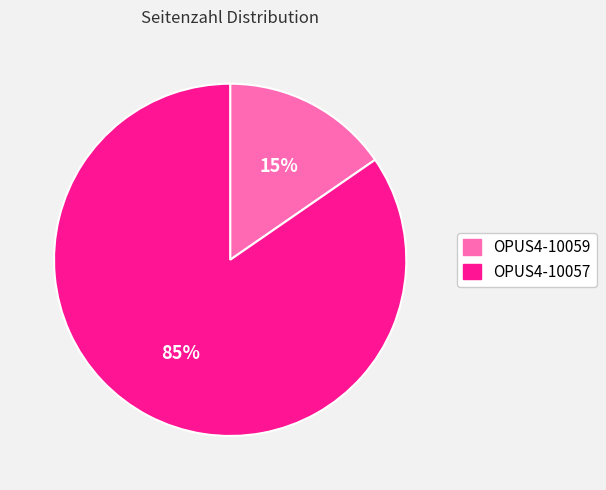

What is the largest slice in the pie chart?

OPUS4-10057